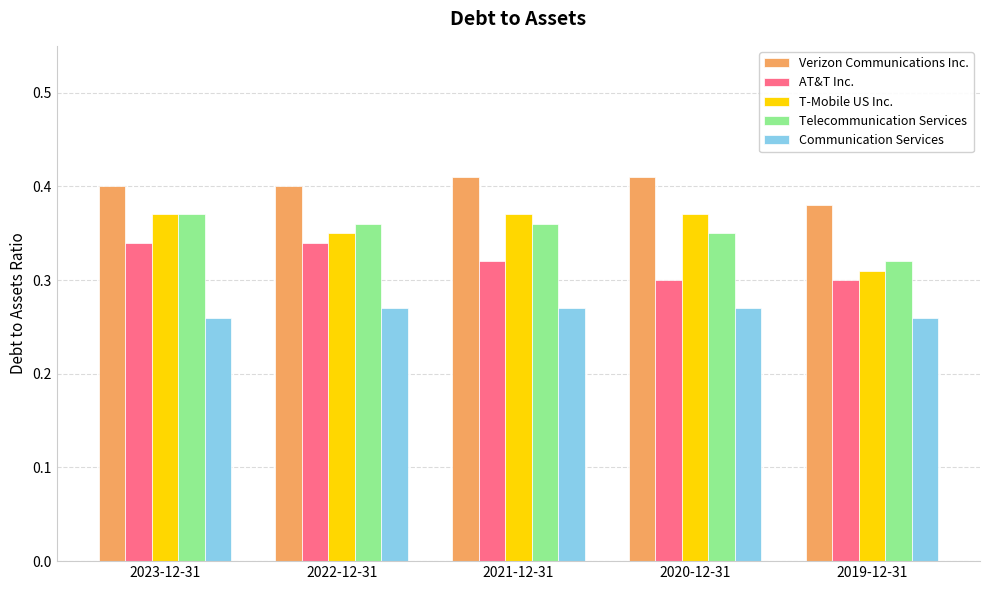

At which label is T-Mobile US Inc. closest to 0?

2019-12-31